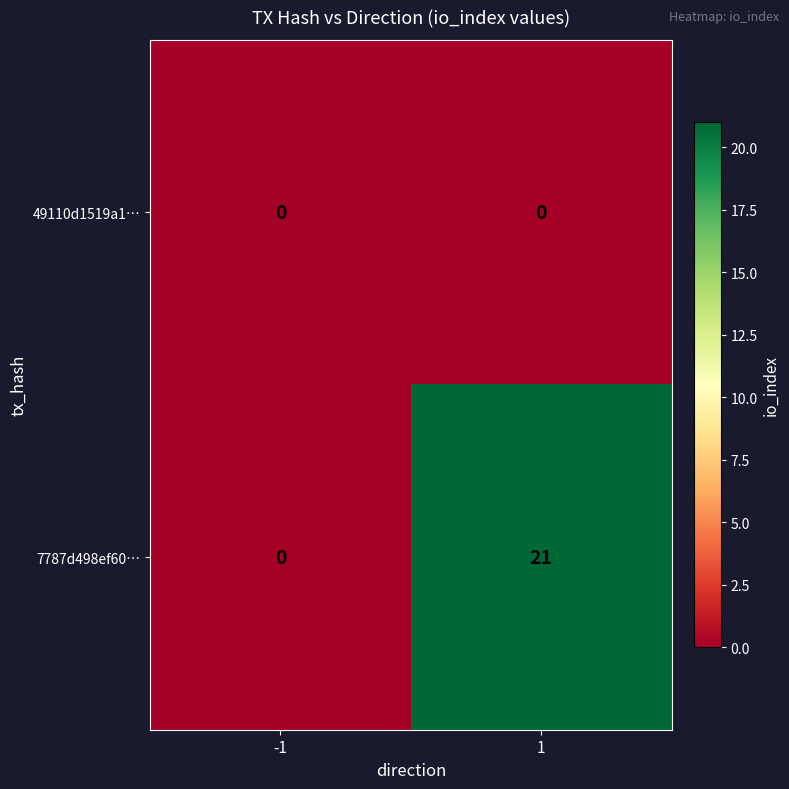

Which series changed the most between -1 and 1?

7787d498ef60…